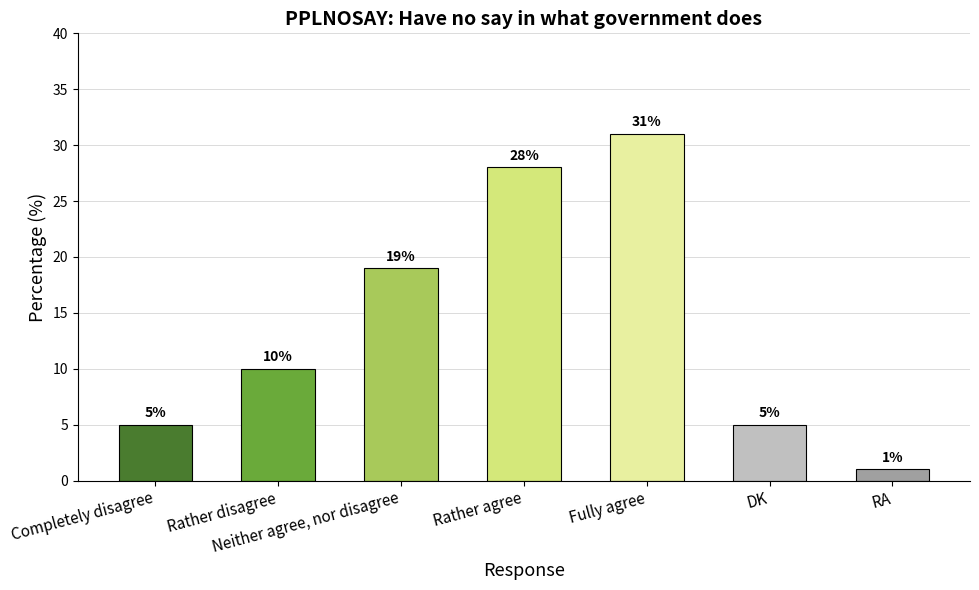

The value at Neither agree, nor disagree is 19. True or false?

True